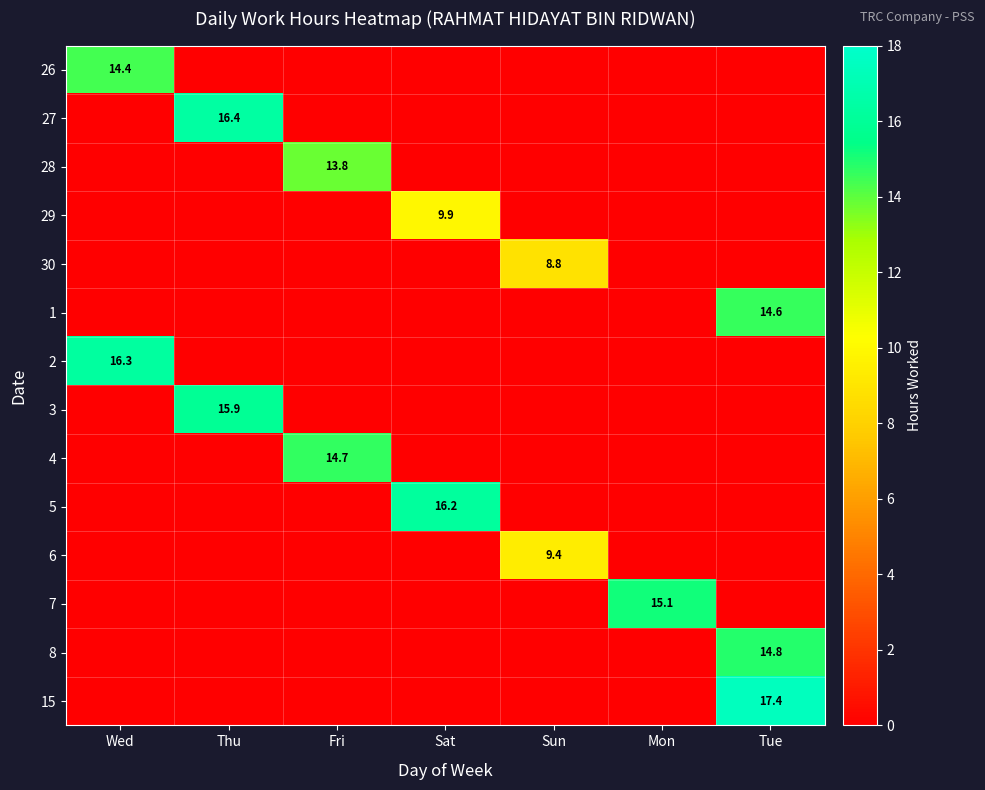

Between Wed and Fri, which series saw the biggest shift?

2